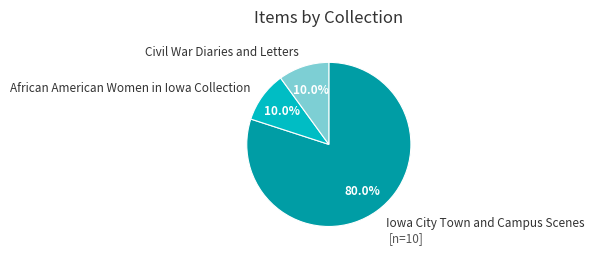

To the nearest percent, what portion does Iowa City Town and Campus Scenes represent?

80%